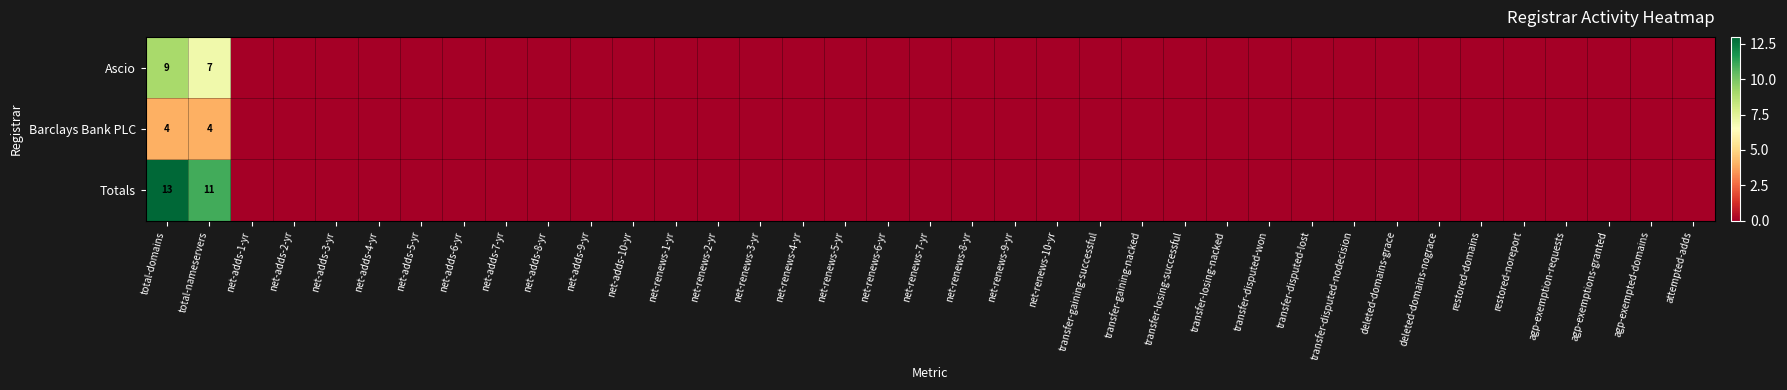

Is it true that Totals equals 4 at total-domains?

False